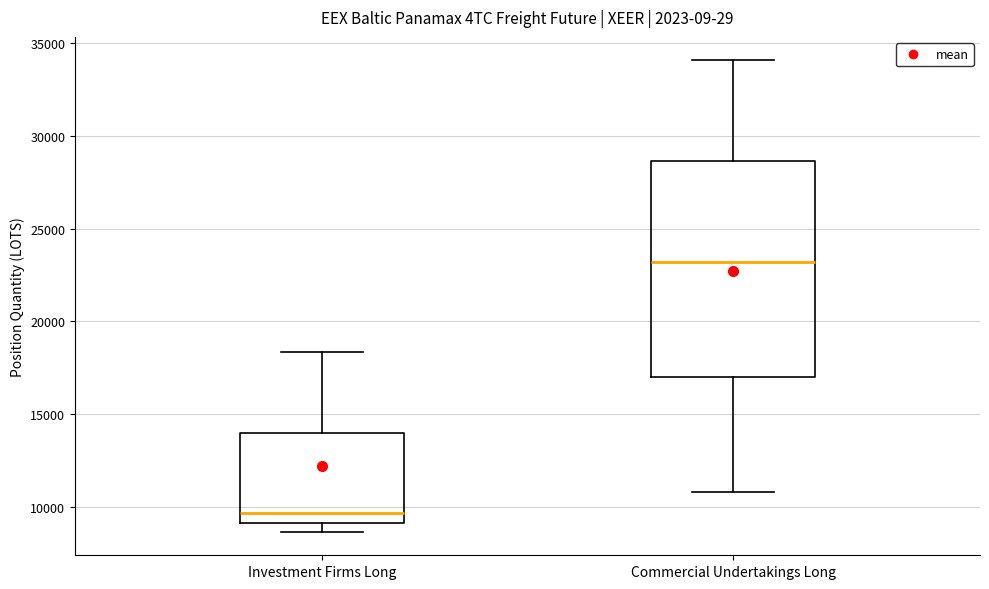

Which box is the tallest, from its lower edge to its upper edge?

Commercial Undertakings Long